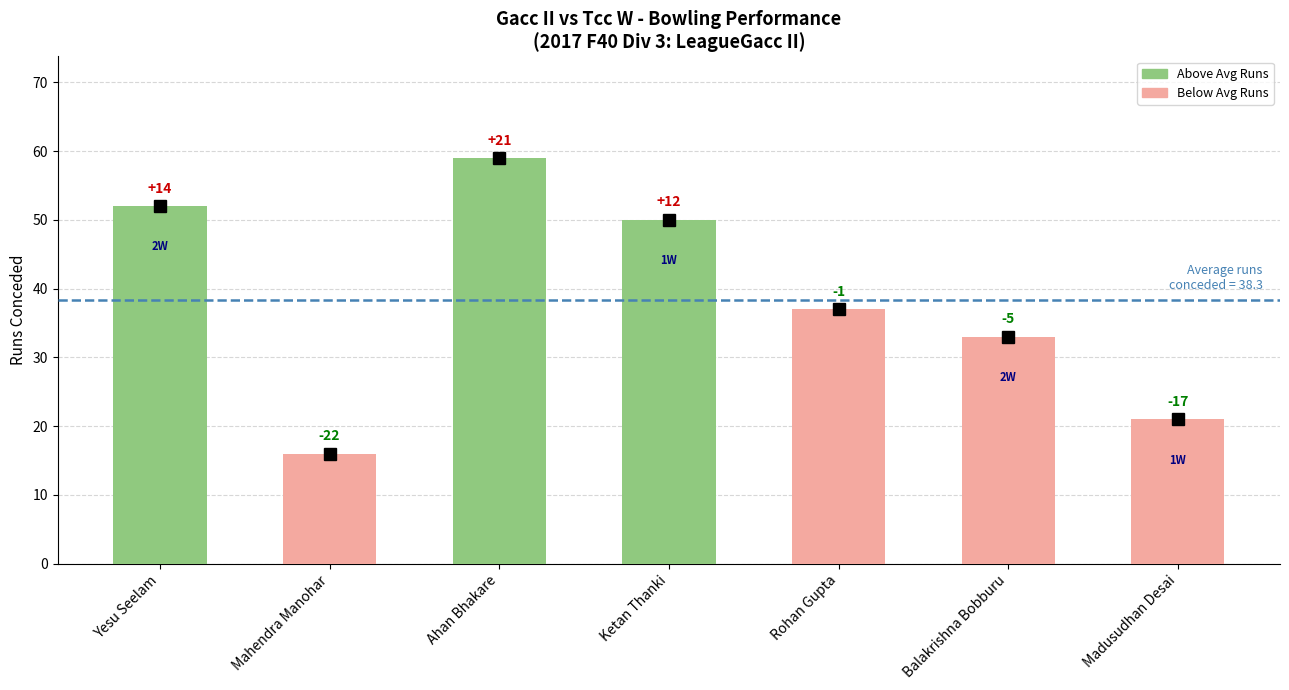

How many bars are there in total?

7